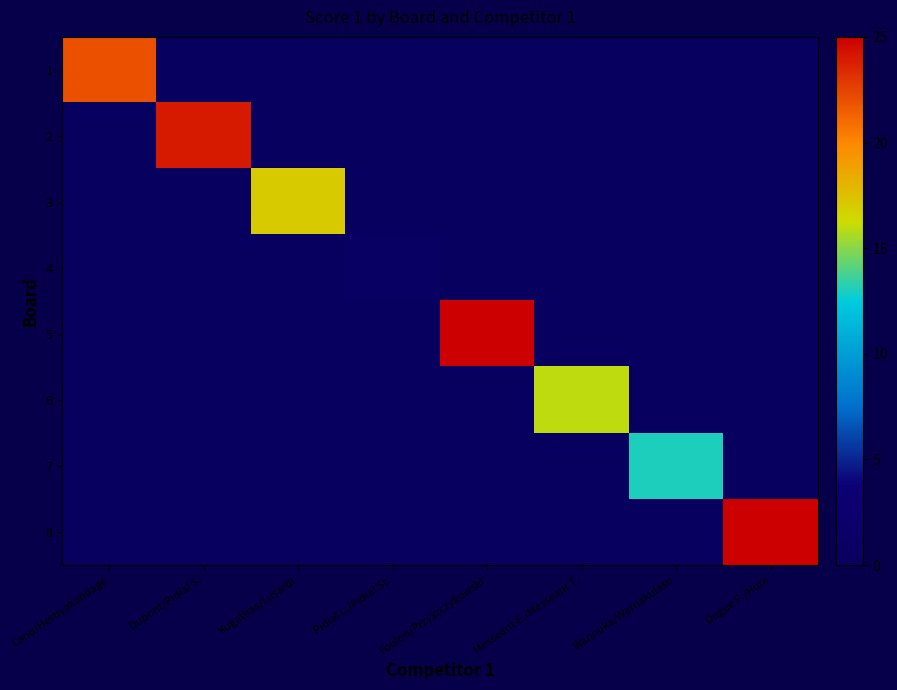

At which category does the chart reach its peak across all series?

Foulon/Przyszczykowski